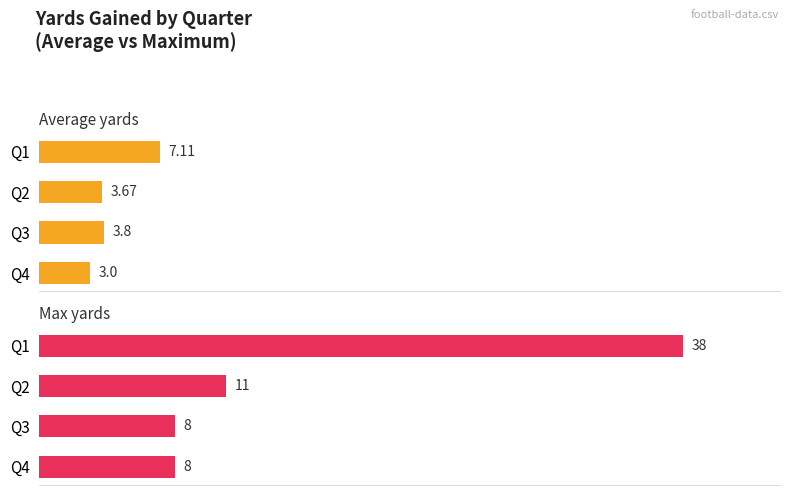

How many groups of bars are there?

4